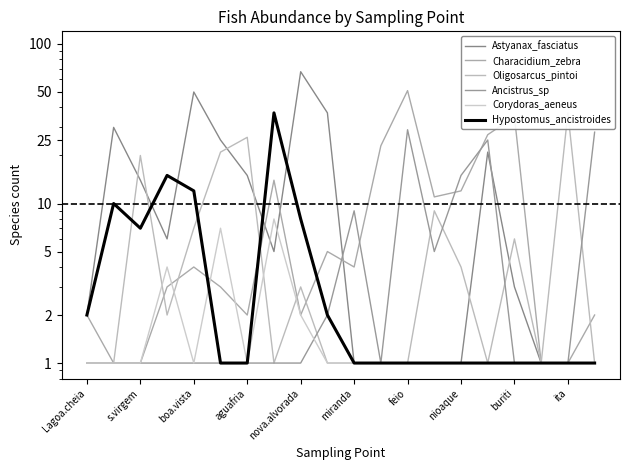

Reading left to right, transcribe all the data shown in this chart.

Astyanax_fasciatus: 2	30	14	6	50	25	15	5	67	37	1	1	1	1	1	21	3	1	1	1
Characidium_zebra: 2	1	1	3	4	3	2	14	2	5	4	23	51	11	12	27	35	1	1	2
Oligosarcus_pintoi: 1	1	20	2	7	21	26	1	3	1	1	1	1	9	4	1	6	1	37	1
Ancistrus_sp: 1	1	1	1	1	1	1	1	1	2	9	1	29	5	15	25	1	1	1	28
Corydoras_aeneus: 1	1	1	4	1	7	1	8	2	1	1	1	1	1	1	1	1	1	1	1
Hypostomus_ancistroides: 2	10	7	15	12	1	1	37	8	2	1	1	1	1	1	1	1	1	1	1